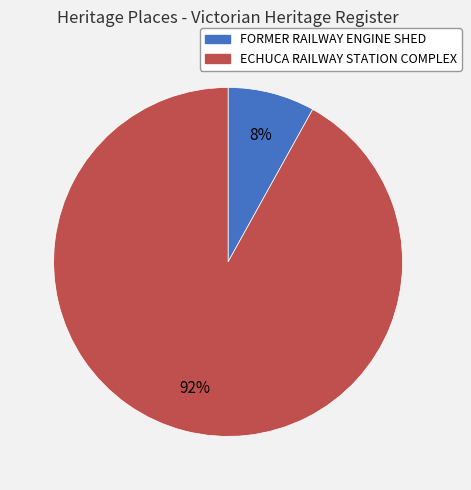

Between FORMER RAILWAY ENGINE SHED and ECHUCA RAILWAY STATION COMPLEX, which is larger?

ECHUCA RAILWAY STATION COMPLEX